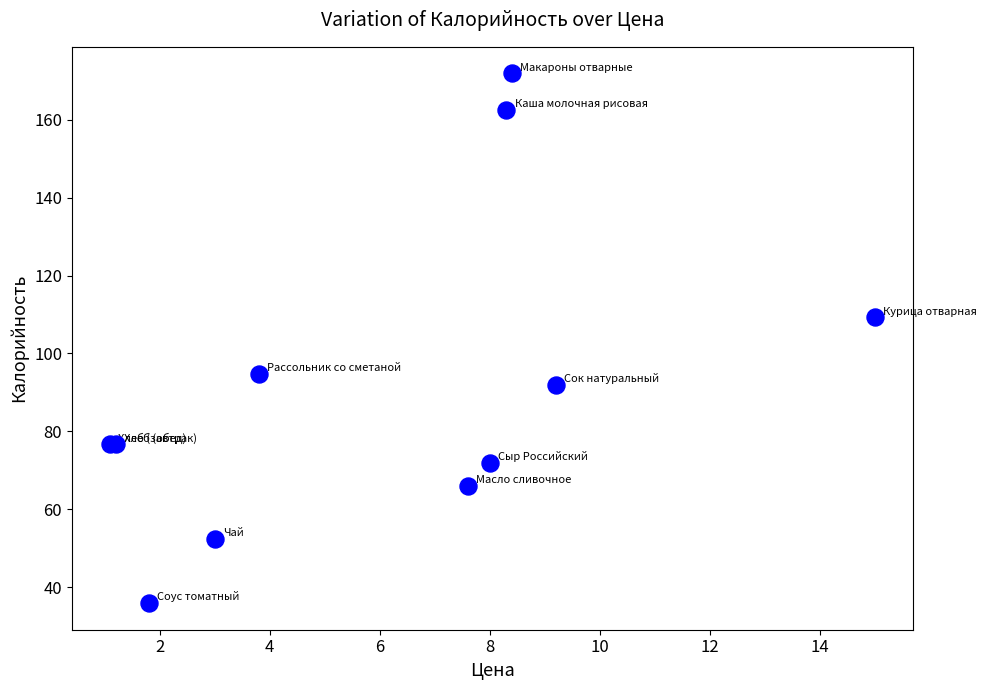

What Y value in the scatter plot is closest to 103?

109.3